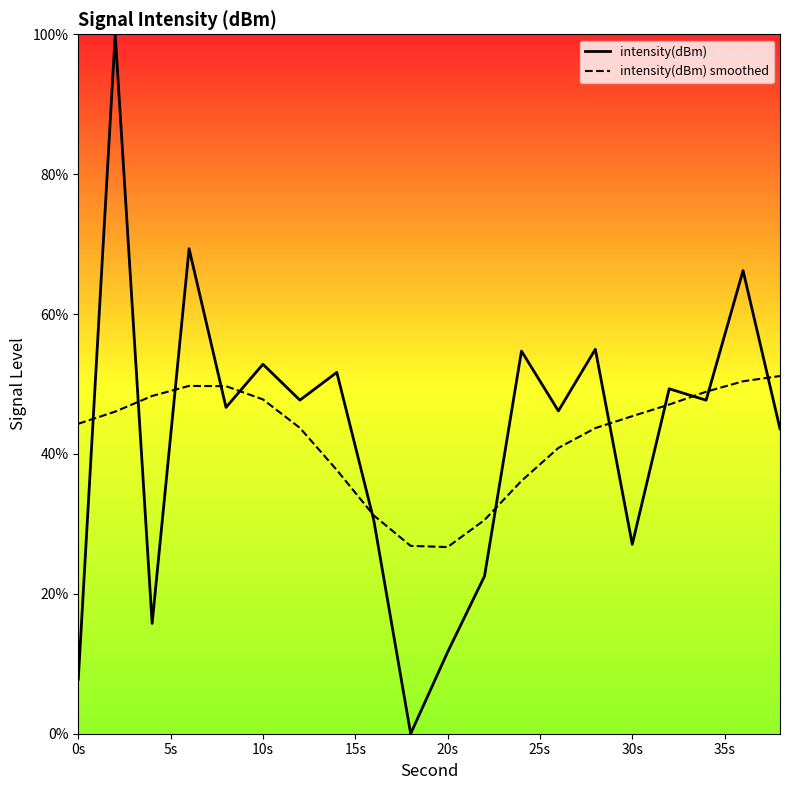

What is the lowest value of the intensity(dBm) smoothed series?

26.7